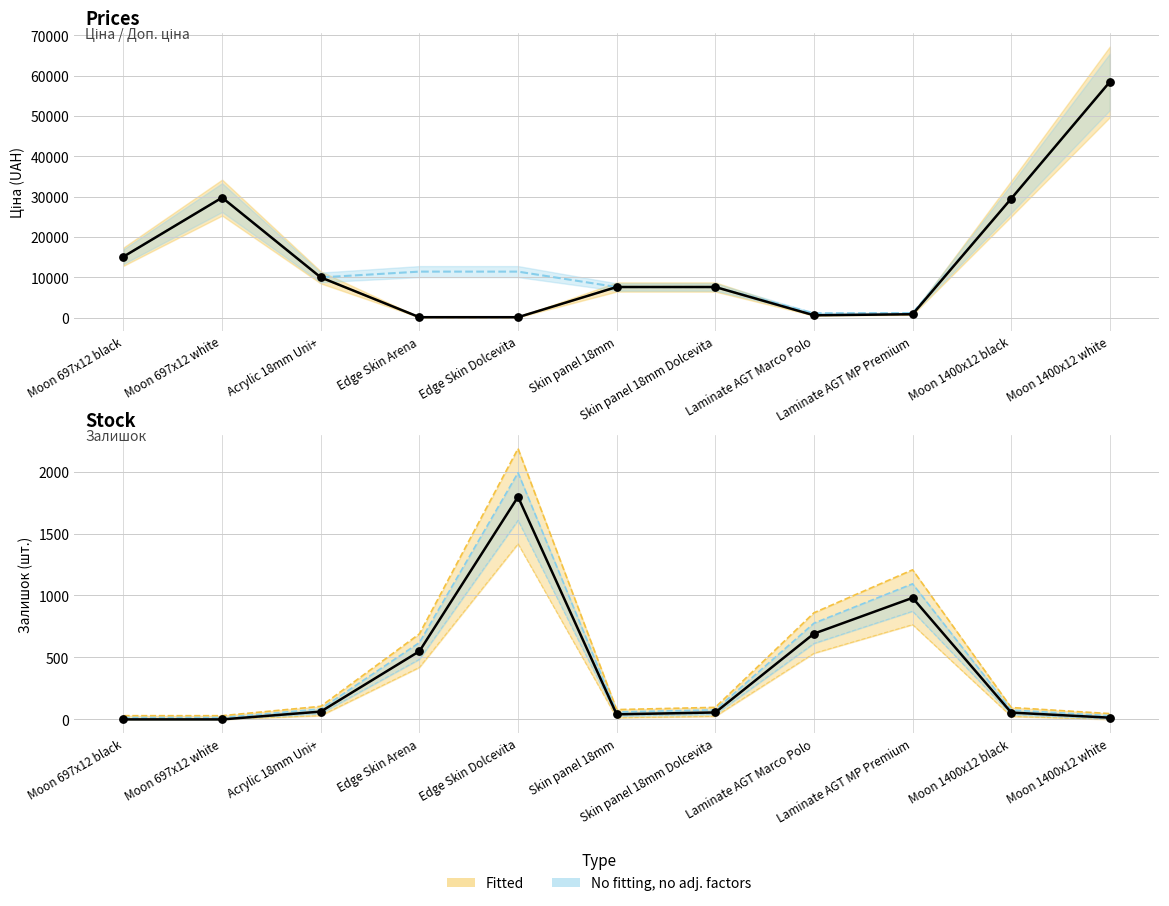

Is the value of Ціна at Edge Skin Dolcevita greater than the value of Залишок at Moon 697x12 black?

Yes